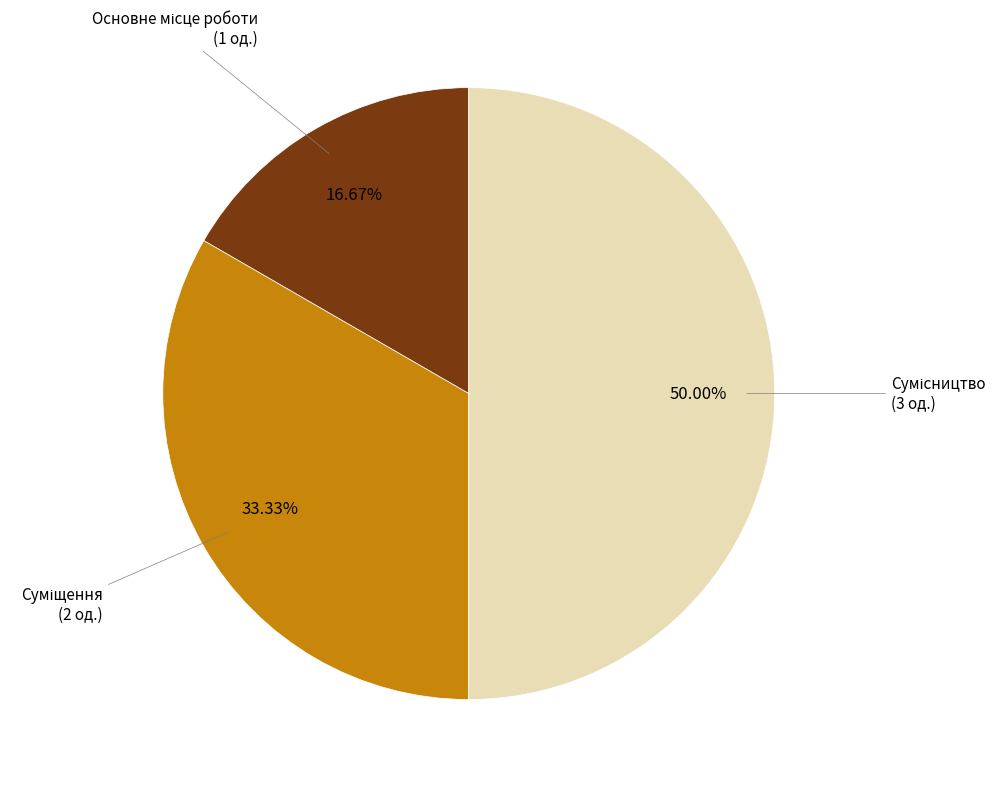

How many slices are in this pie chart?

3